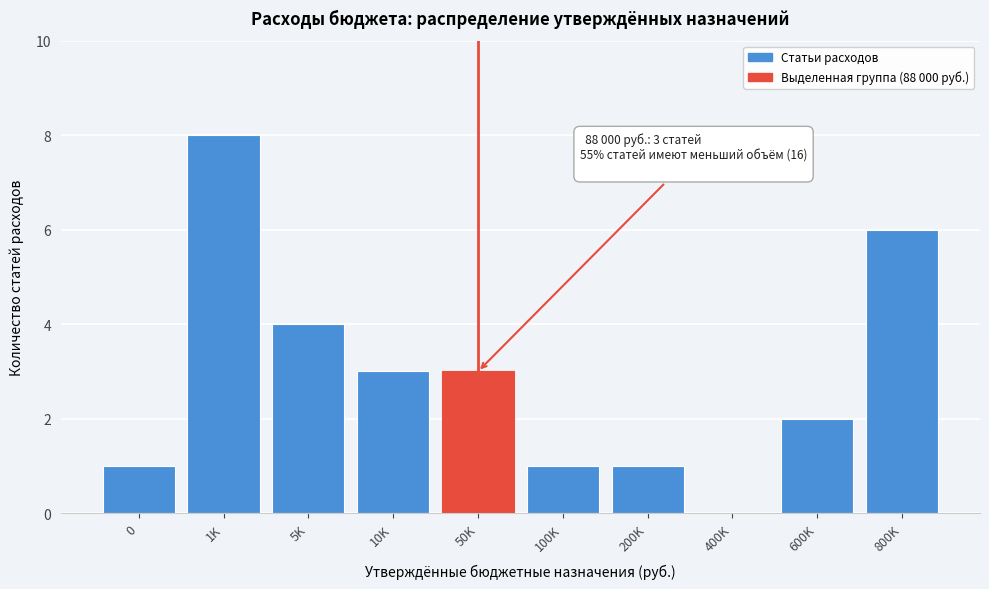

Reading left to right, list all the values displayed in this chart.

0=1	1K=8	5K=4	10K=3	50K=3	100K=1	200K=1	400K=0	600K=2	800K=6